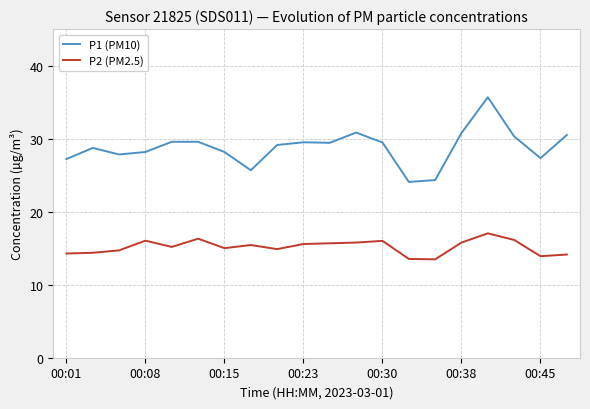

Rank the series by their maximum value, from lowest to highest.

P2 (PM2.5), P1 (PM10)